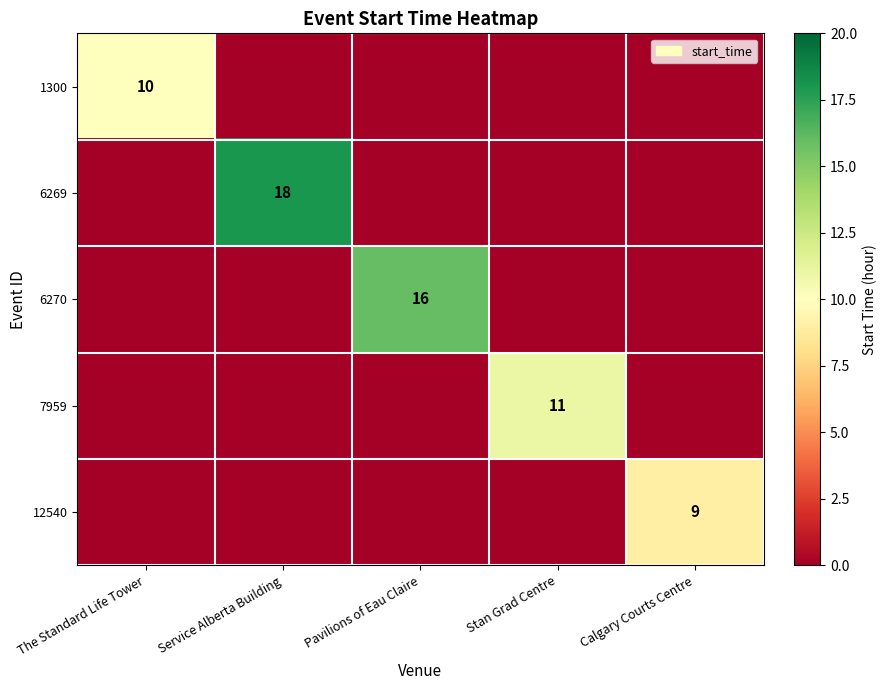

At which category is the sum across all series the highest?

Service Alberta Building